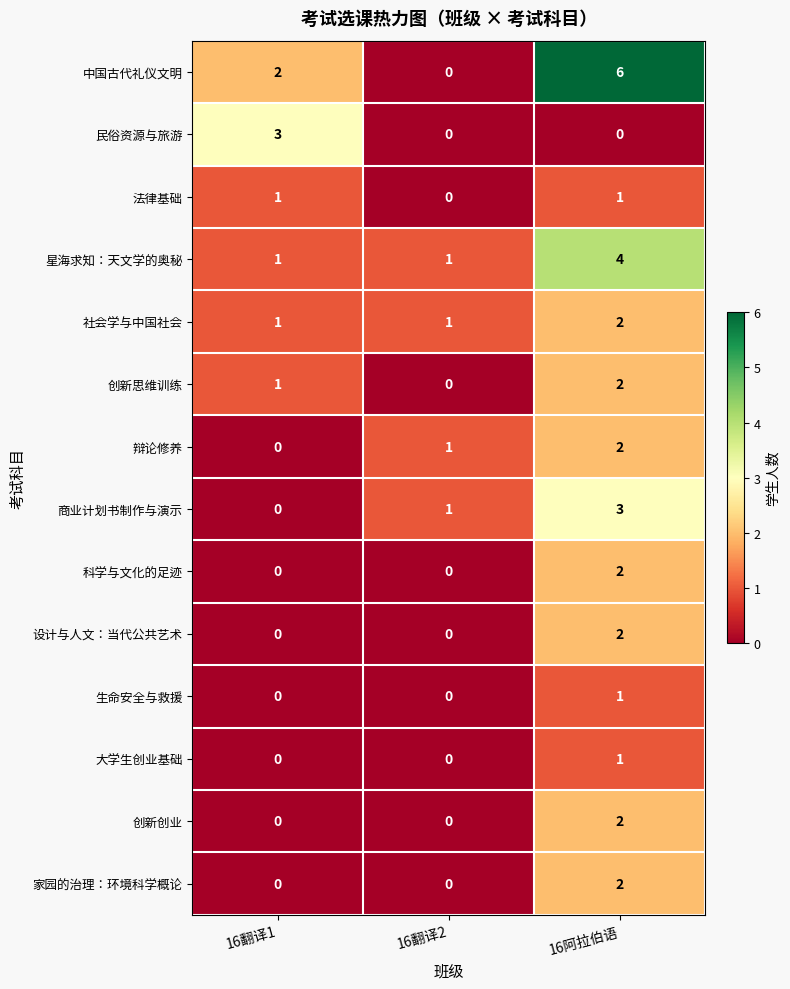

Which series changed the most between 16翻译1 and 16阿拉伯语?

中国古代礼仪文明